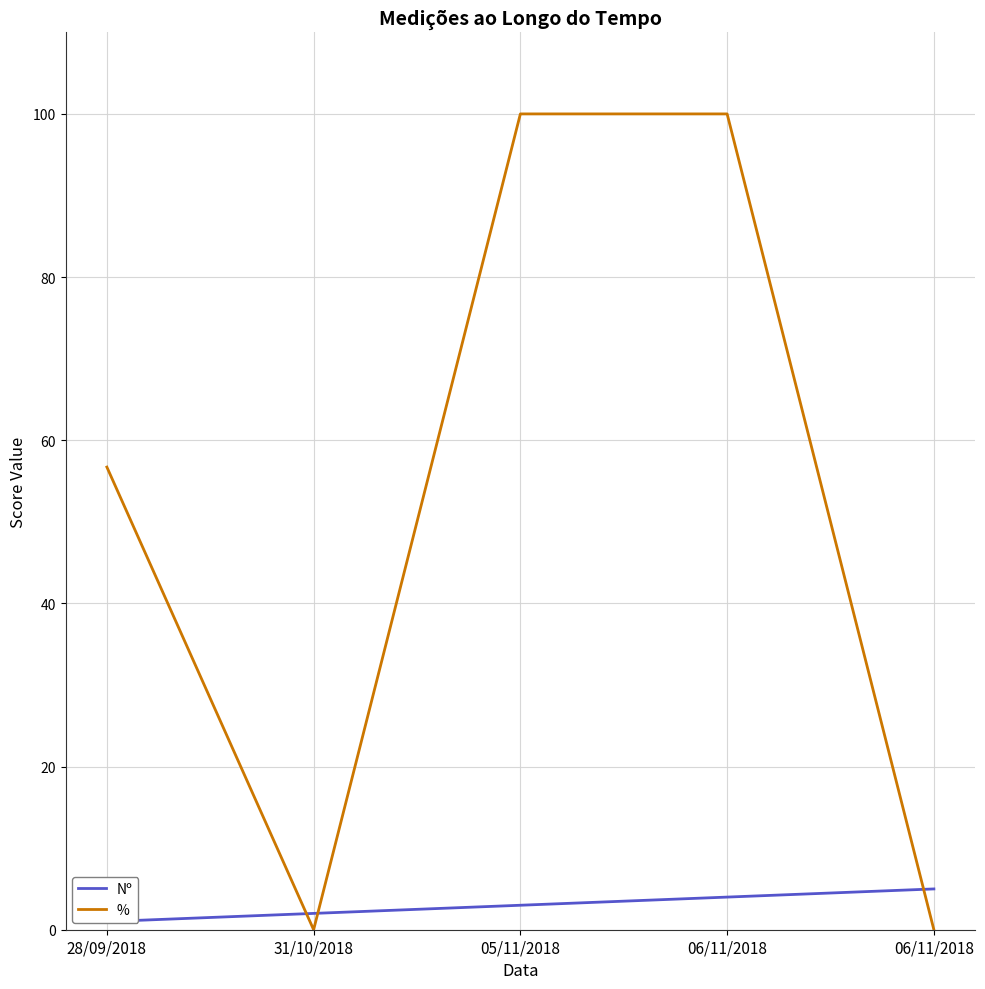

Reading left to right, what are all the values shown in this chart?

Nº: 28/09/2018=1.0	31/10/2018=2.0	05/11/2018=3.0	06/11/2018=4.0	06/11/2018=5.0
%: 28/09/2018=56.7	31/10/2018=0.0	05/11/2018=100.0	06/11/2018=100.0	06/11/2018=0.0